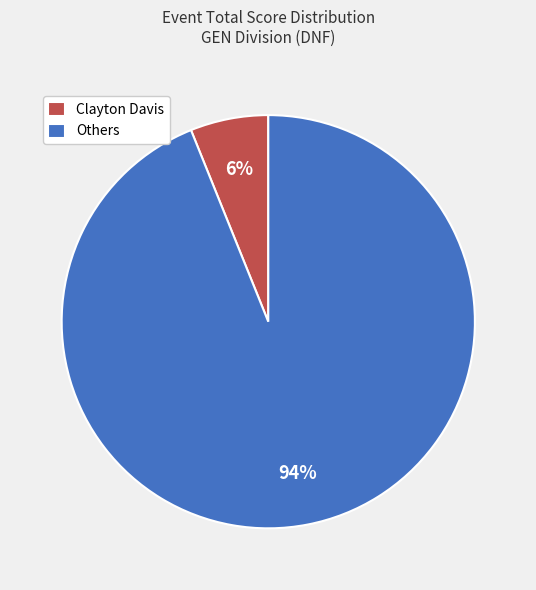

Do Others and Clayton Davis together represent more than half of the pie?

Yes